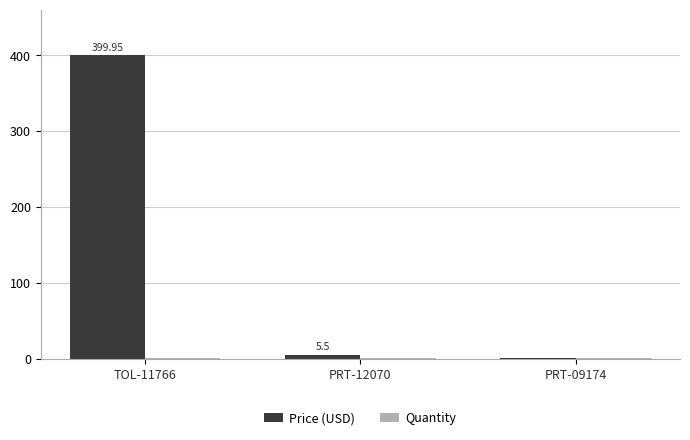

Is it true that Price (USD) equals 1.1 at PRT-09174?

True